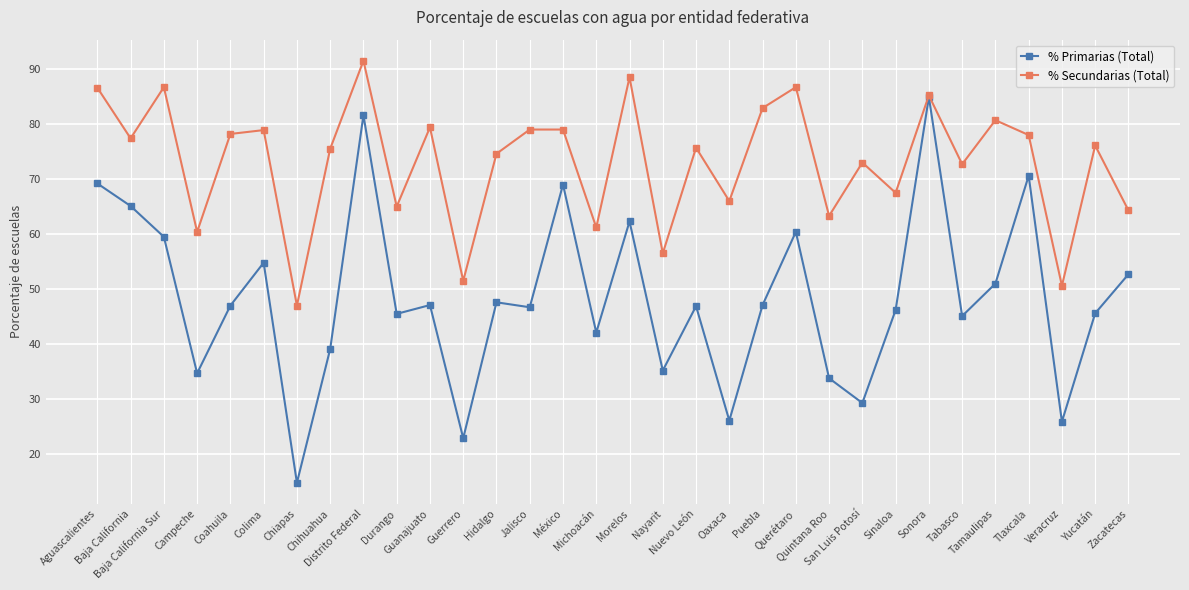

Which category has the highest value across all series?

Distrito Federal